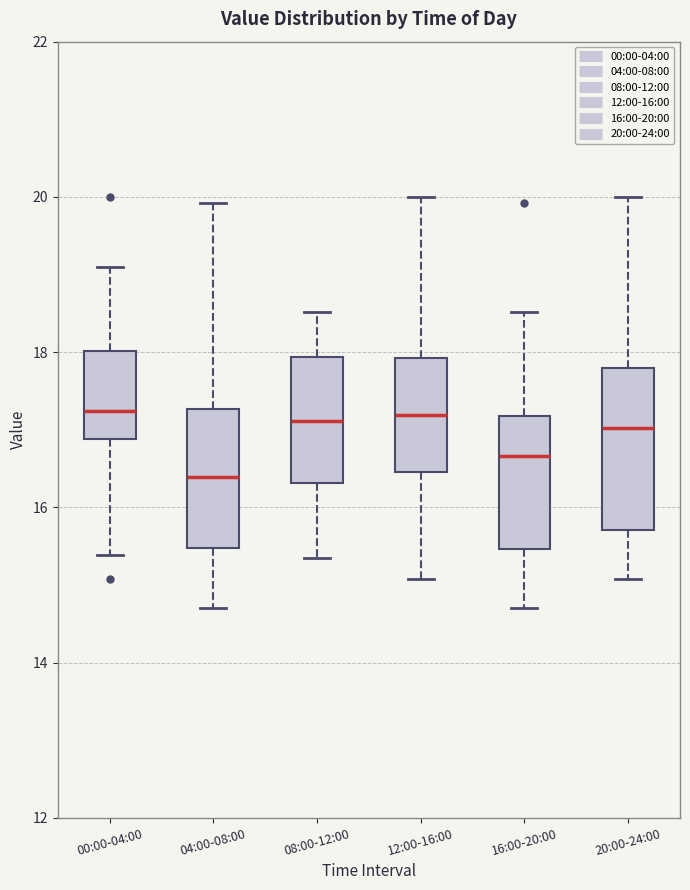

Reading left to right, transcribe this box plot: for each box, give where its median line is, the range the box spans, and where its two whiskers end, as read against the y-axis. The values are not printed on the chart, so give them approximately, as read against the axis.

00:00-04:00: median 17.2, box 16.8 to 18.0, whiskers 15.4 to 19.2
04:00-08:00: median 16.4, box 15.4 to 17.2, whiskers 14.8 to 20.0
08:00-12:00: median 17.2, box 16.4 to 18.0, whiskers 15.4 to 18.6
12:00-16:00: median 17.2, box 16.4 to 18.0, whiskers 15.0 to 20.0
16:00-20:00: median 16.6, box 15.4 to 17.2, whiskers 14.8 to 18.6
20:00-24:00: median 17.0, box 15.8 to 17.8, whiskers 15.0 to 20.0